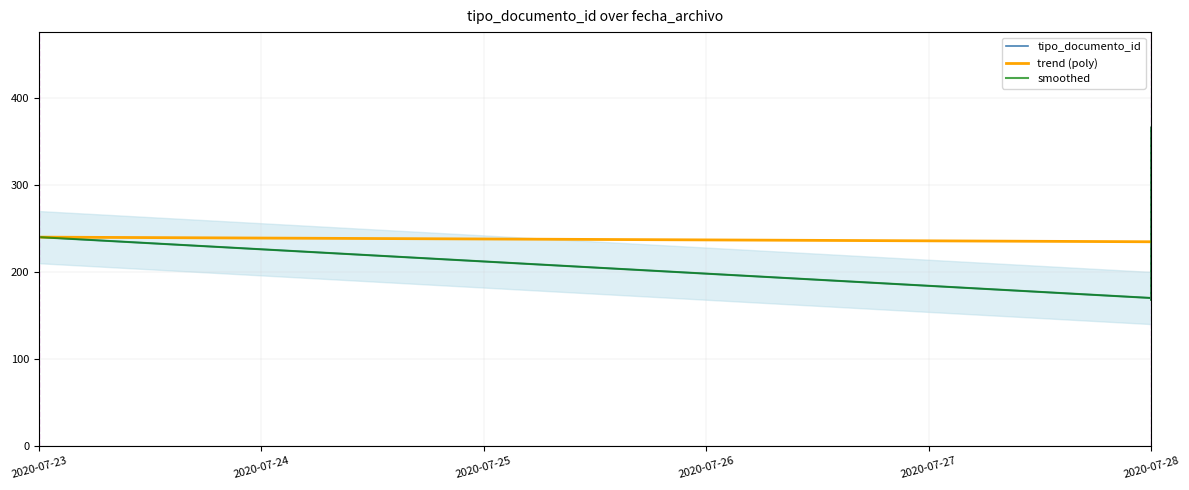

What is the lowest value of the trend (poly) series?

234.7